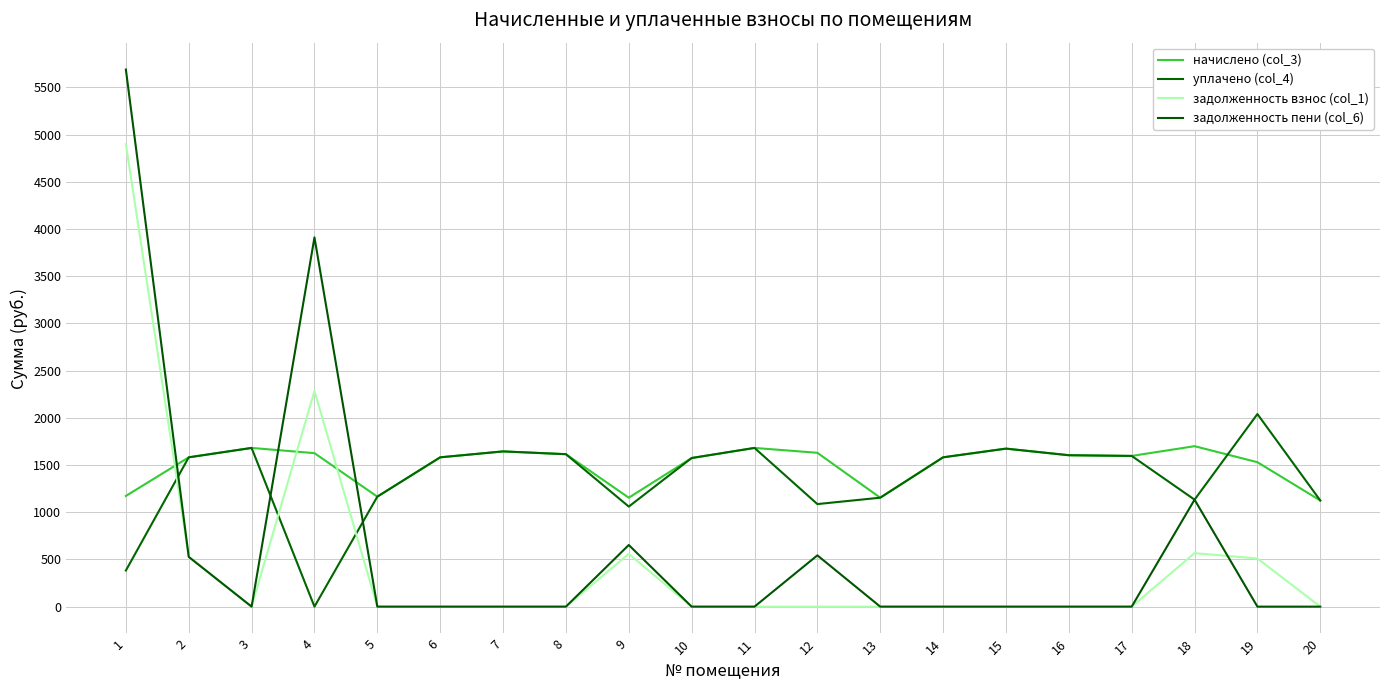

Where do уплачено (col_4) and задолженность пени (col_6) first cross each other?

1 and 2